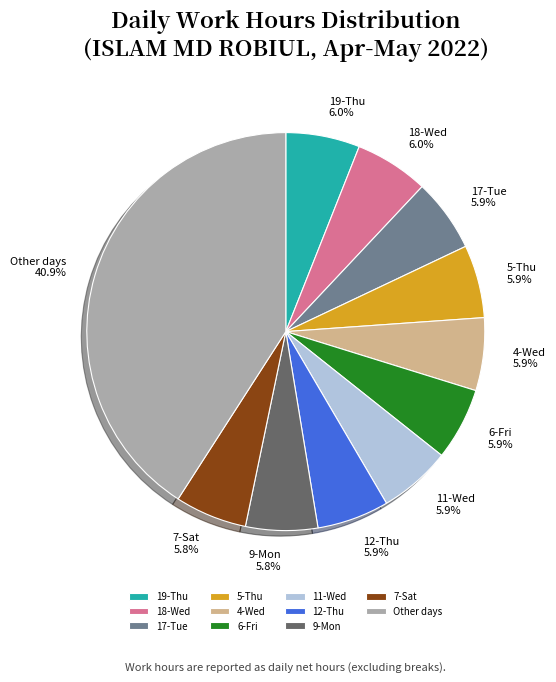

What percentage do 12-Thu and 17-Tue together represent?

11.8%